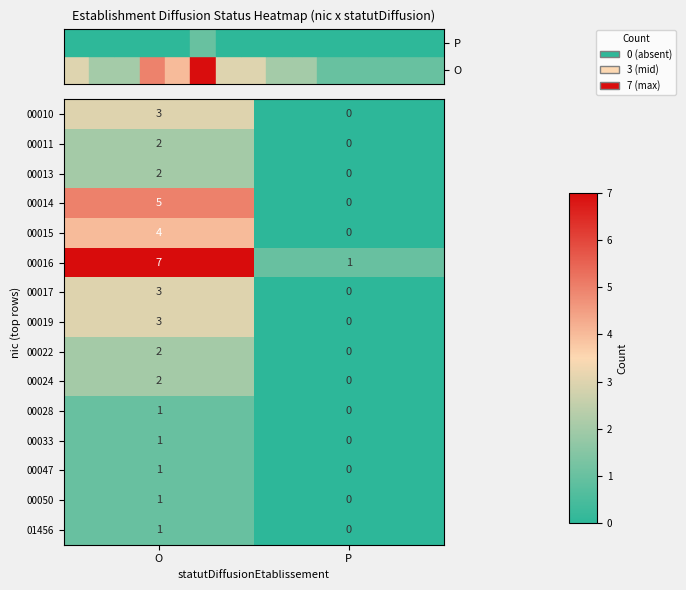

What is the greatest value displayed?

7